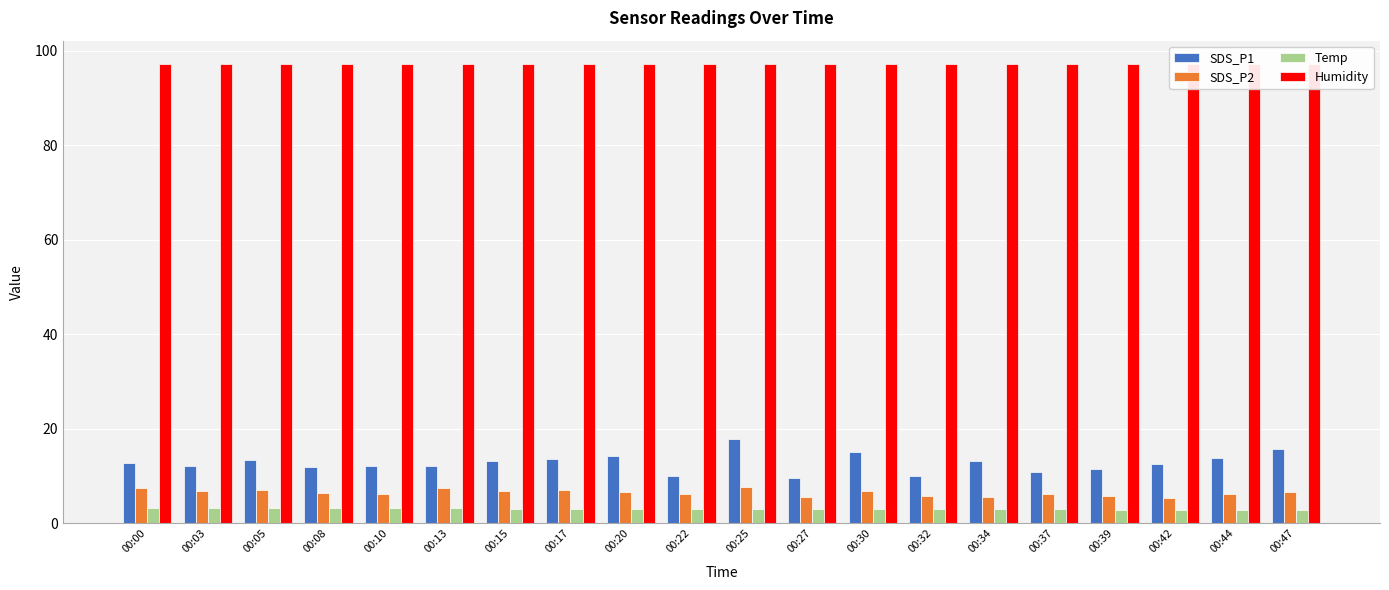

Reading left to right, transcribe all the data shown in this chart.

SDS_P1: 12.7	12.2	13.4	11.8	12.1	12.2	13.1	13.6	14.2	10.0	17.7	9.5	15.1	10.0	13.1	10.8	11.4	12.5	13.9	15.7
SDS_P2: 7.4	6.8	7.0	6.4	6.2	7.4	6.7	7.0	6.6	6.2	7.6	5.5	6.9	5.8	5.6	6.2	5.8	5.3	6.1	6.6
Temp: 3.3	3.3	3.3	3.2	3.2	3.2	3.1	3.1	3.1	3.0	3.0	3.0	3.0	3.0	3.0	3.0	2.9	2.9	2.9	2.9
Humidity: 97.3	97.3	97.3	97.3	97.3	97.3	97.3	97.3	97.3	97.3	97.3	97.3	97.3	97.3	97.3	97.3	97.3	97.3	97.3	97.3